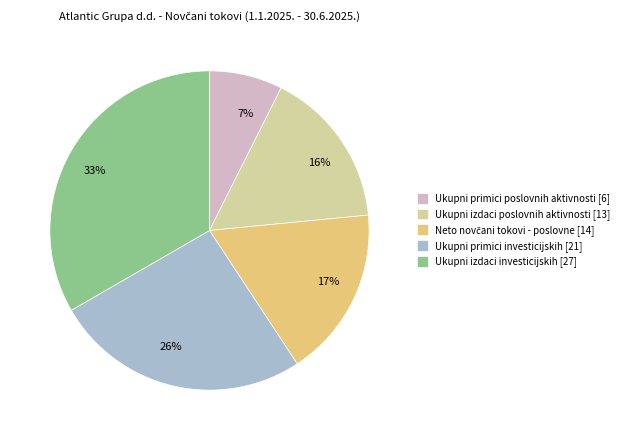

To the nearest percent, what percentage of the pie is 26%?

26%